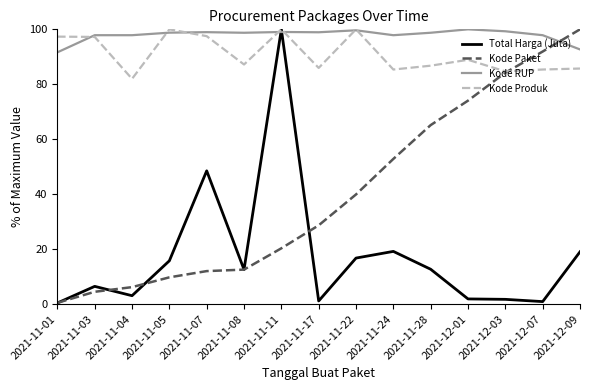

What is the maximum value for Kode Paket?

100.0